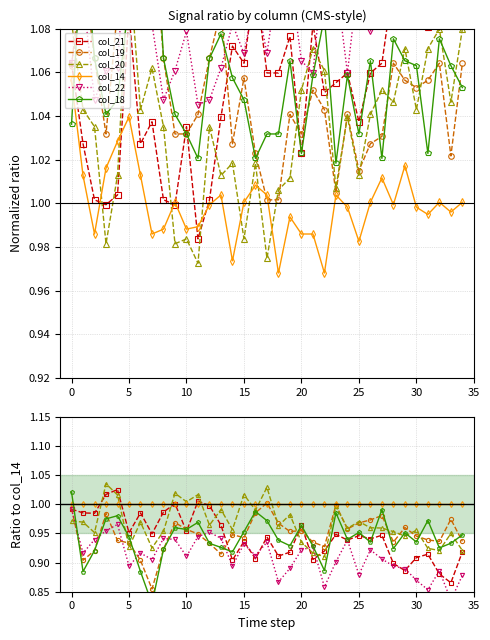

Is the value of col_22 at 15 greater than the value of col_18 at 5?

Yes